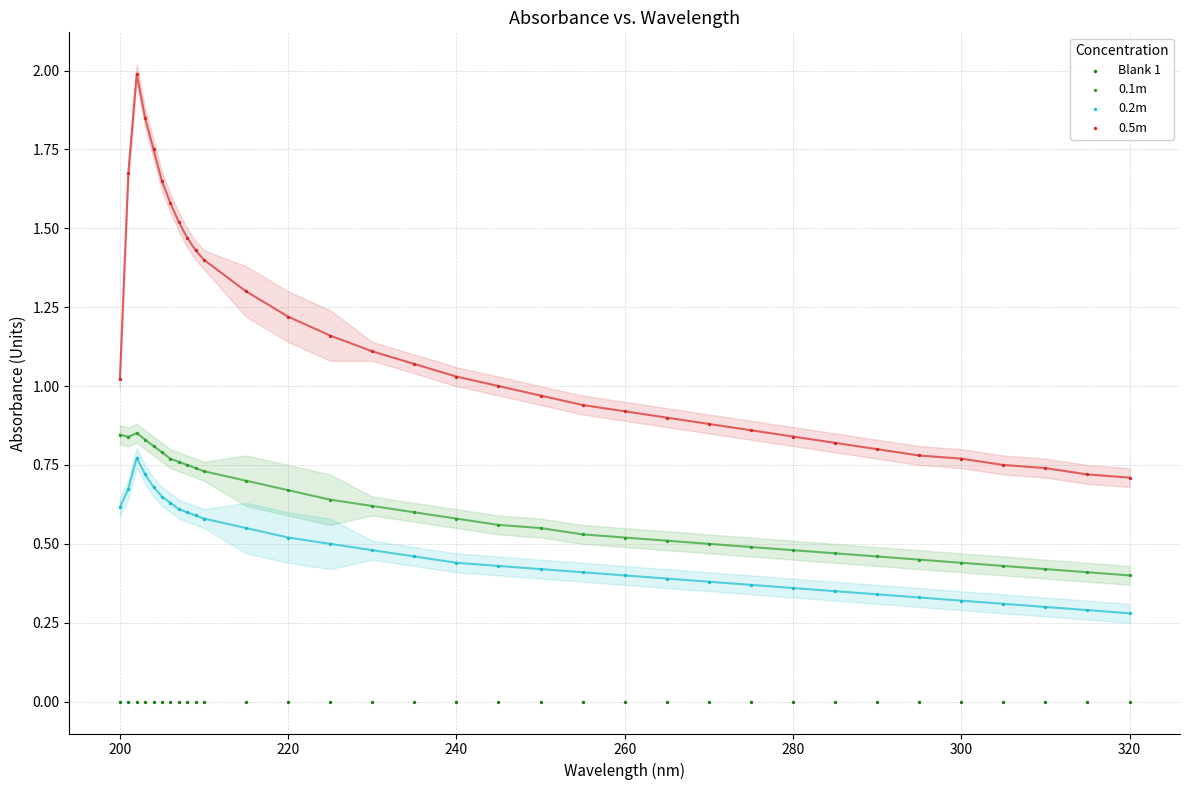

What are all the series names shown in the legend?

Blank 1, 0.1m, 0.2m, 0.5m